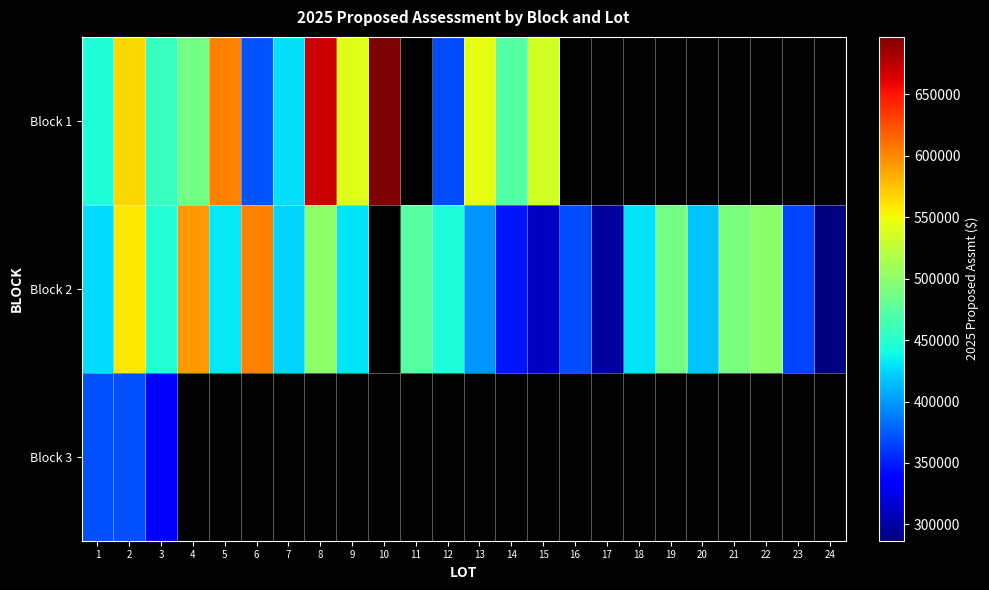

List the series in order of their peak value, highest first.

Block 1, Block 2, Block 3